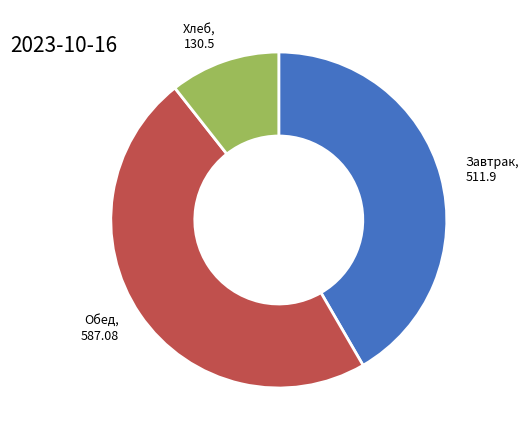

Is there a majority slice in this chart?

No